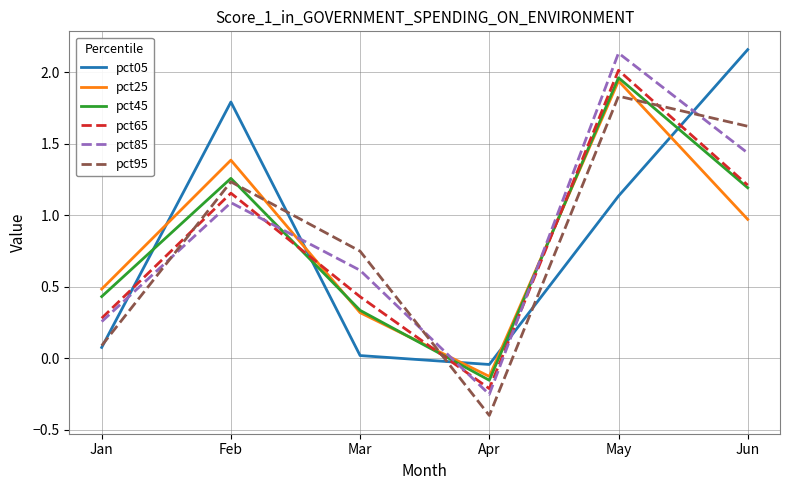

Is it true that pct95 equals 1.2 at Feb?

True